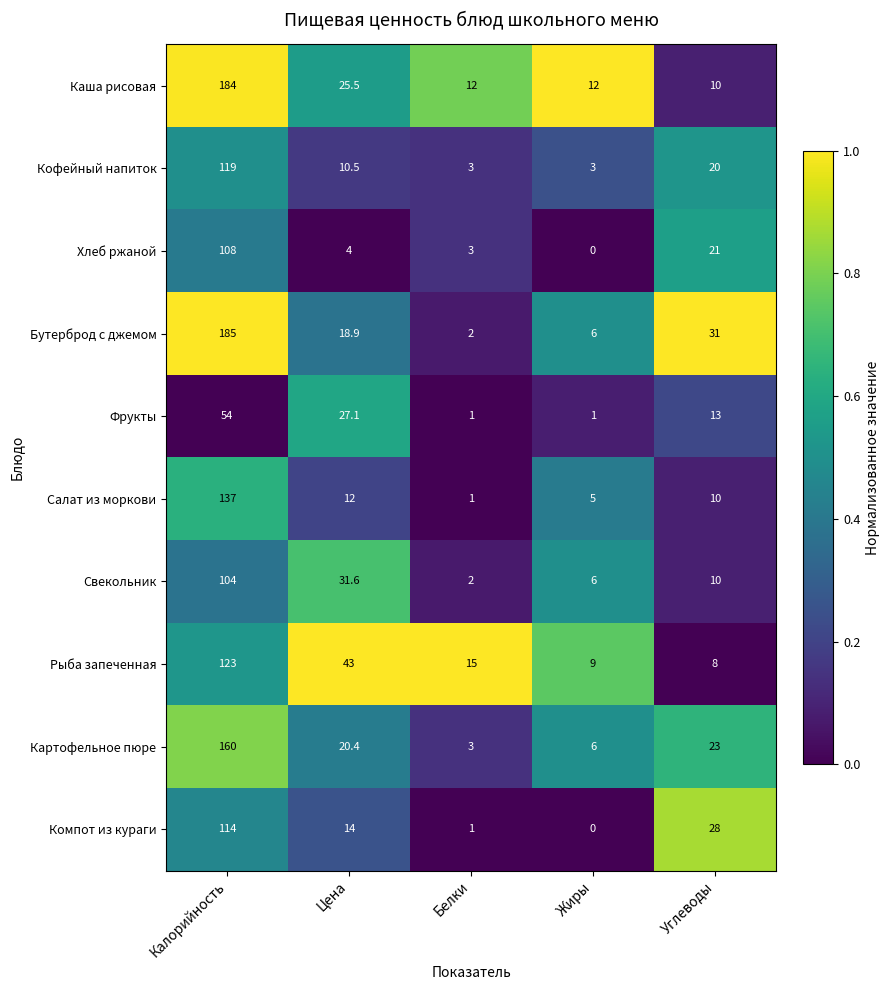

Which label corresponds to the smallest value in the chart?

Жиры